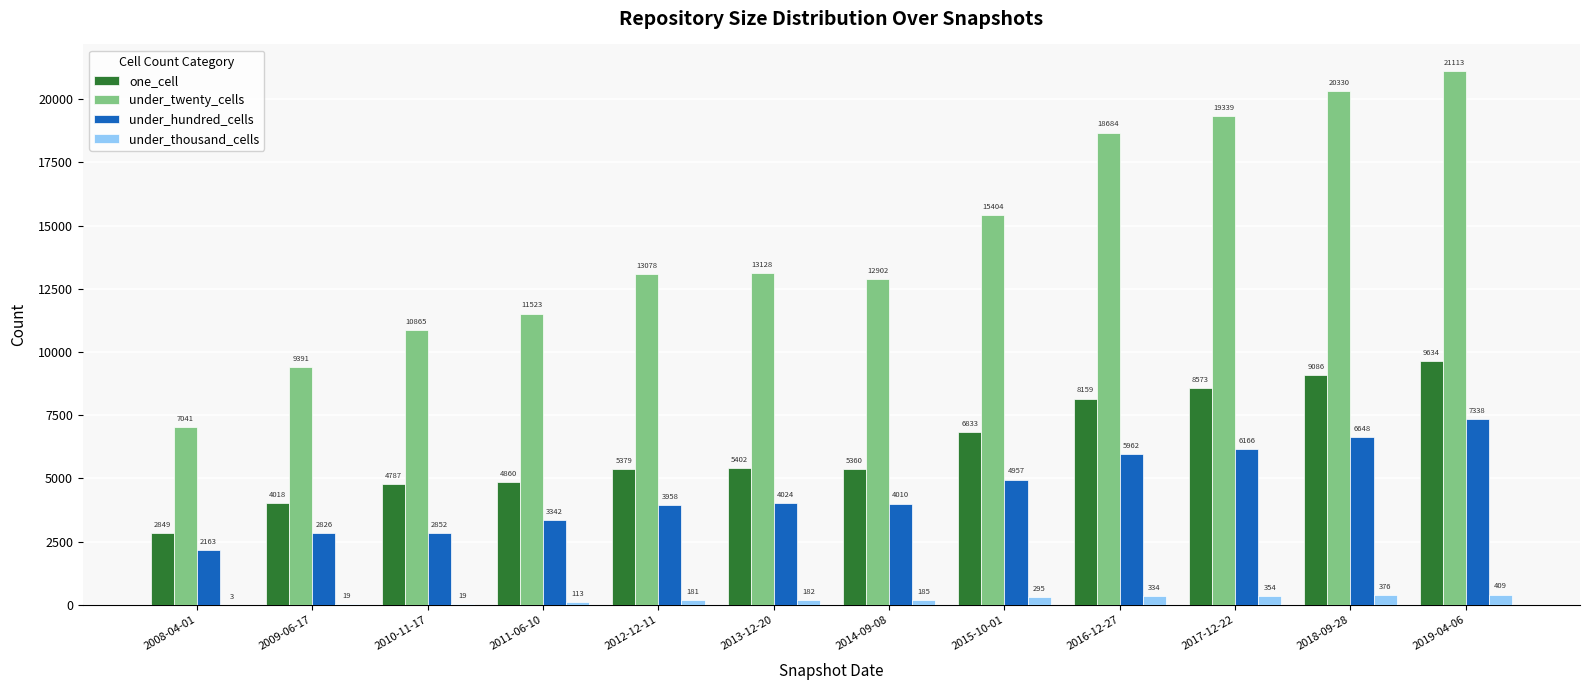

The value of under_twenty_cells at 2008-04-01 is 7041. True or false?

True